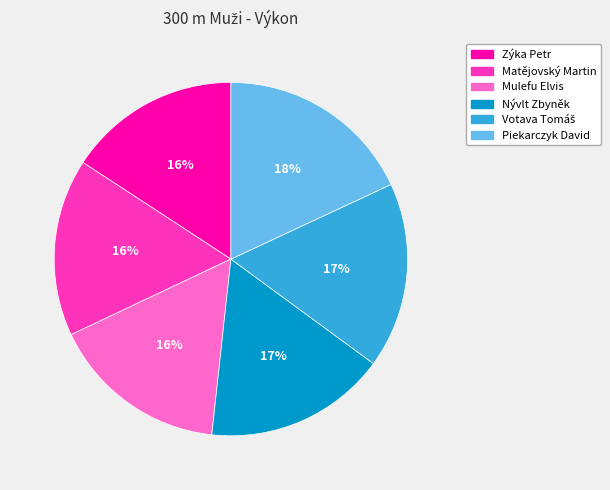

How many segments does this pie chart have?

6